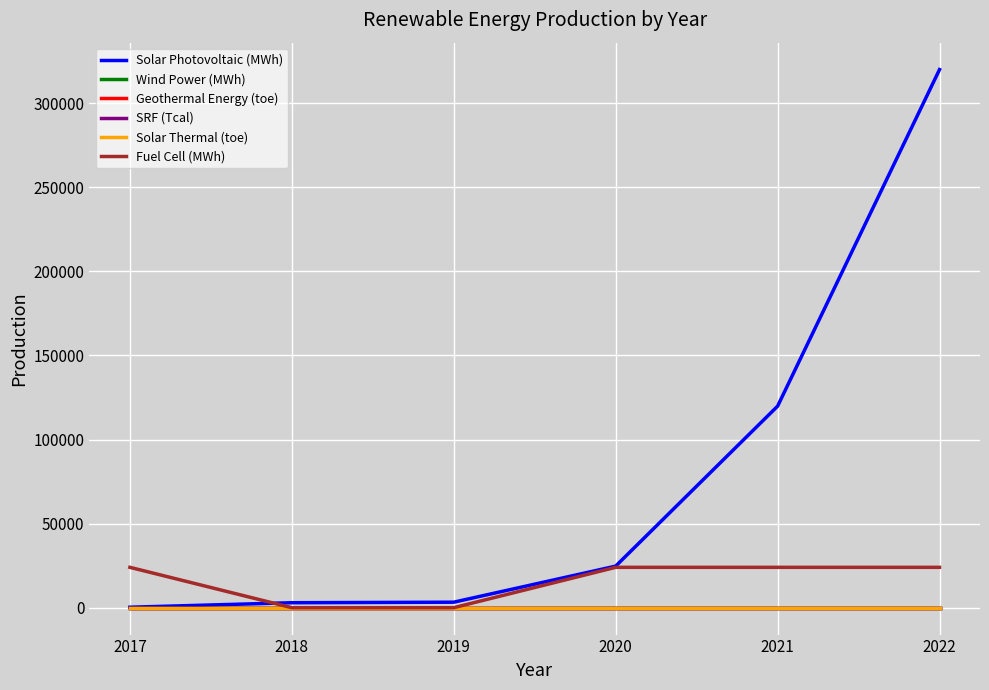

How many positive values does the Fuel Cell (MWh) series have?

4